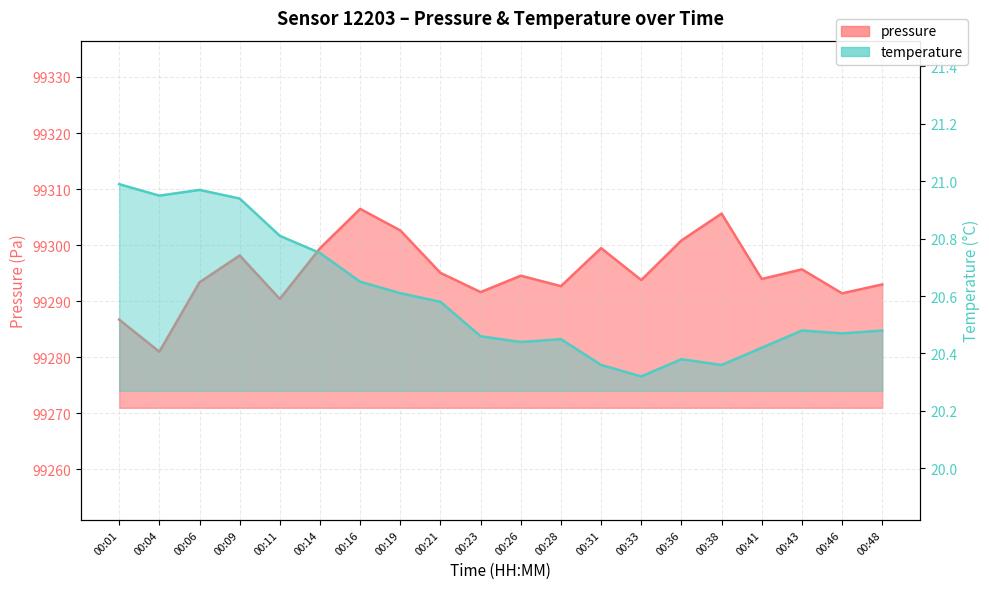

How many interior local valleys does the pressure series have?

7